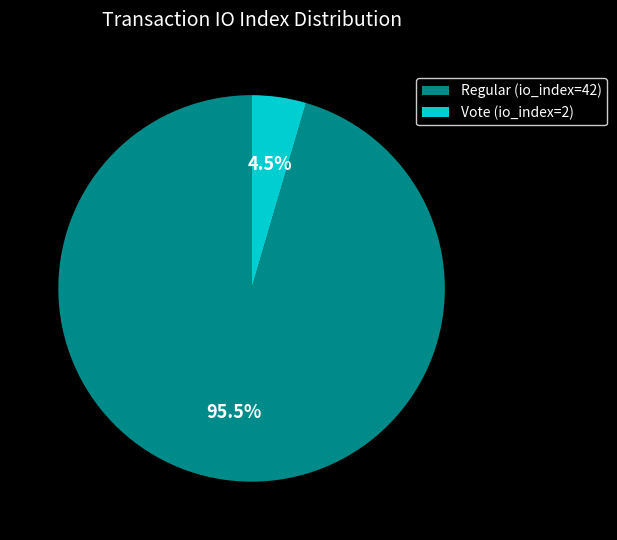

What portion of the pie excludes Regular (io_index=42)?

4.5%